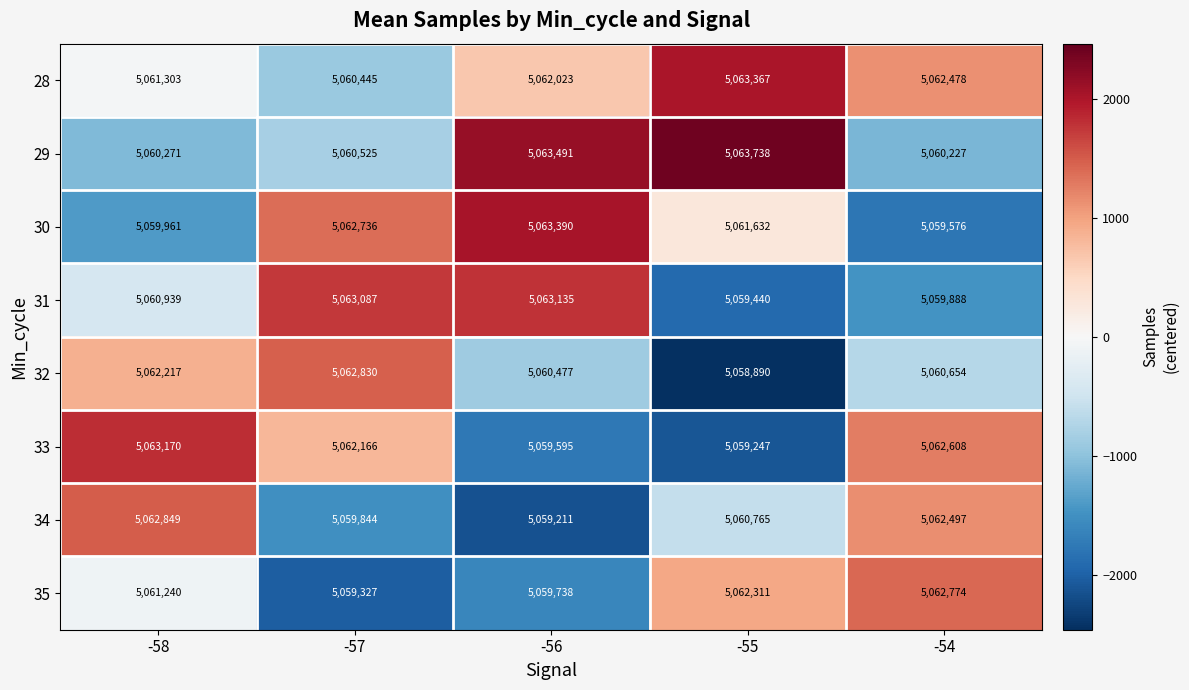

Is it true that 35 equals 5062311 at -55?

True